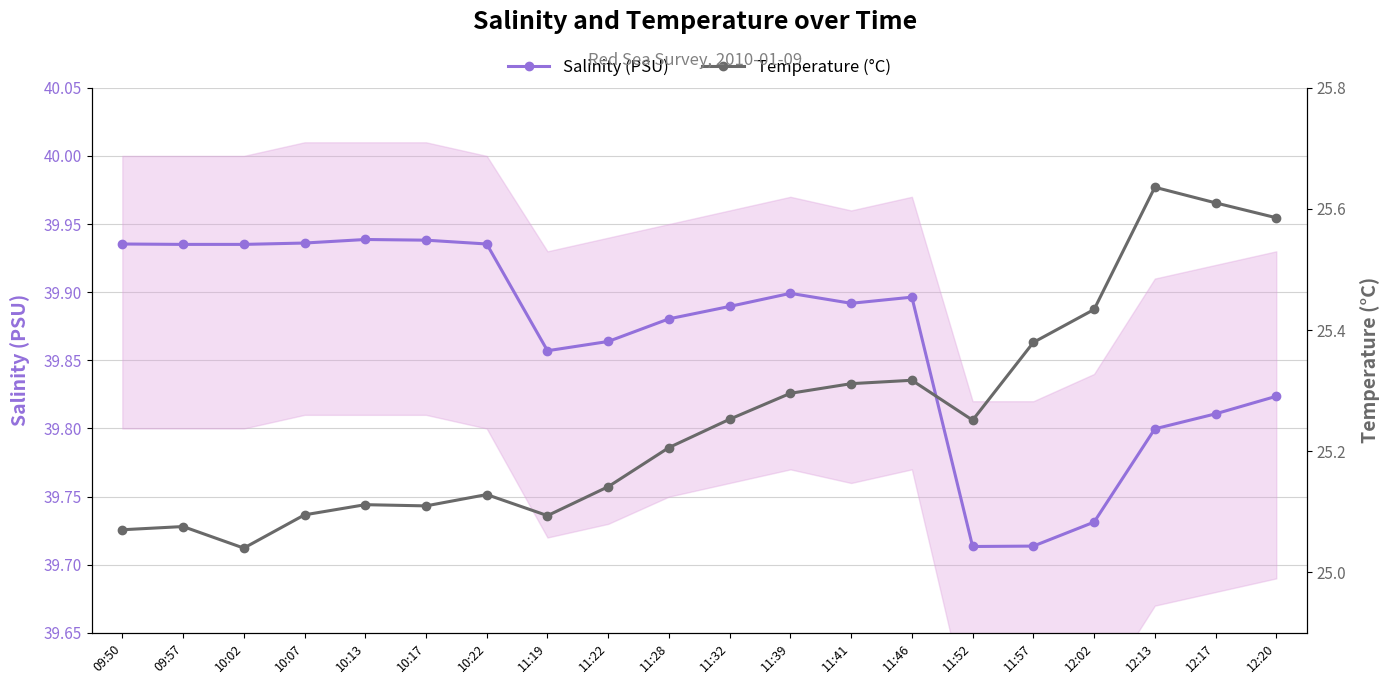

What is the total value across all series at 11:39?

65.2